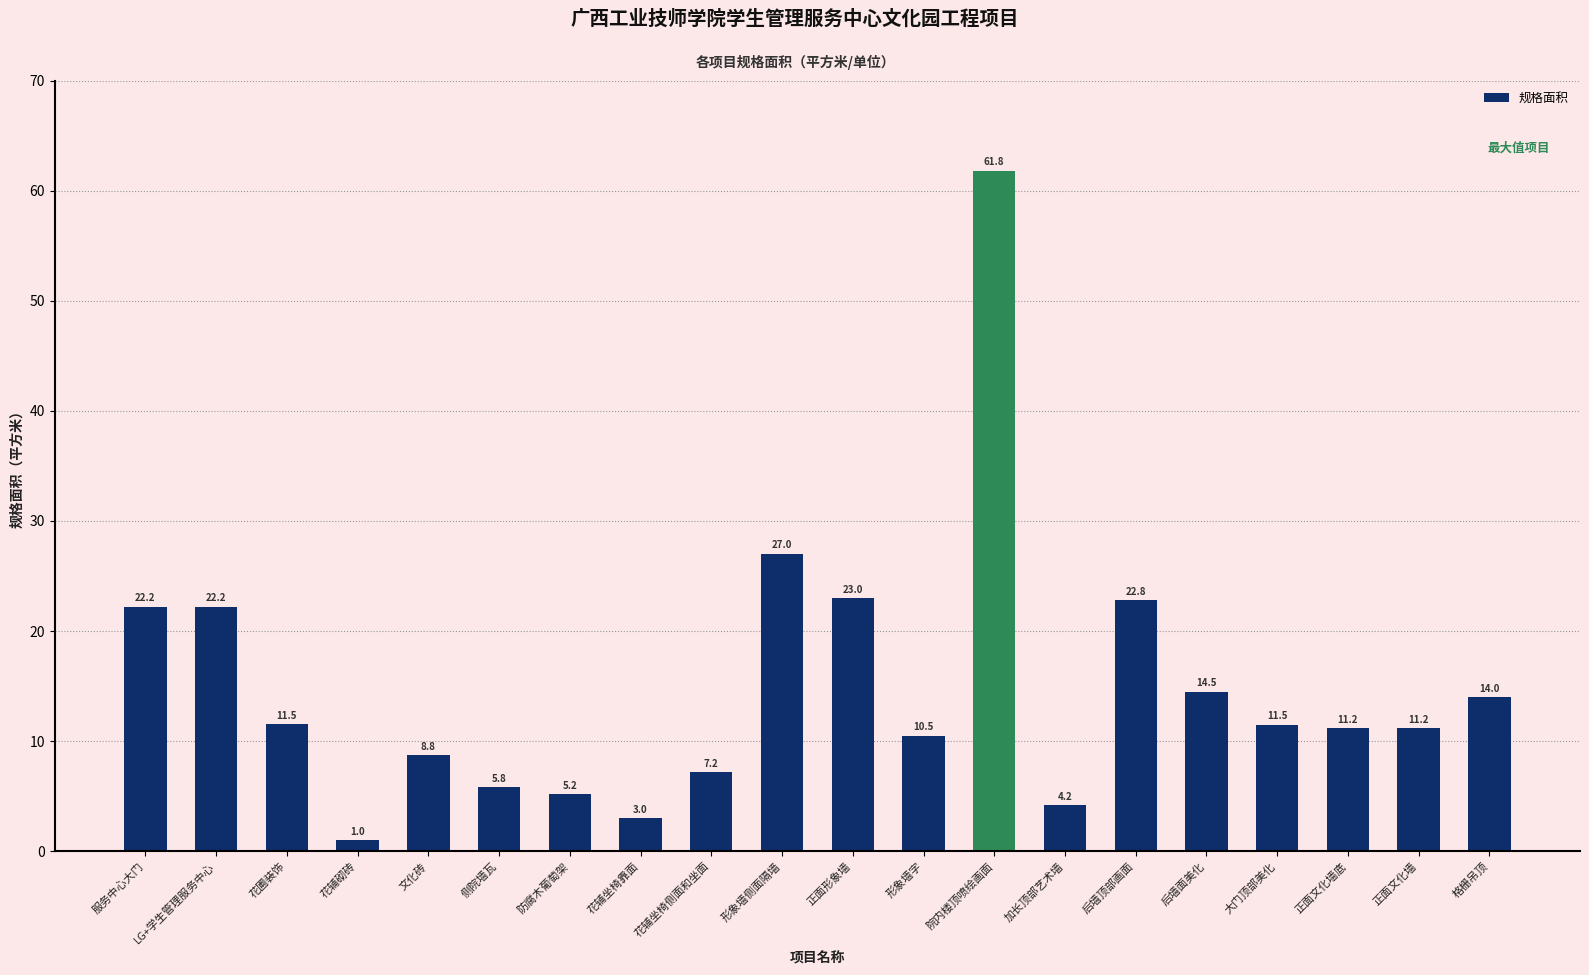

Between 形象墙字 and 格栅吊顶, which is larger?

格栅吊顶